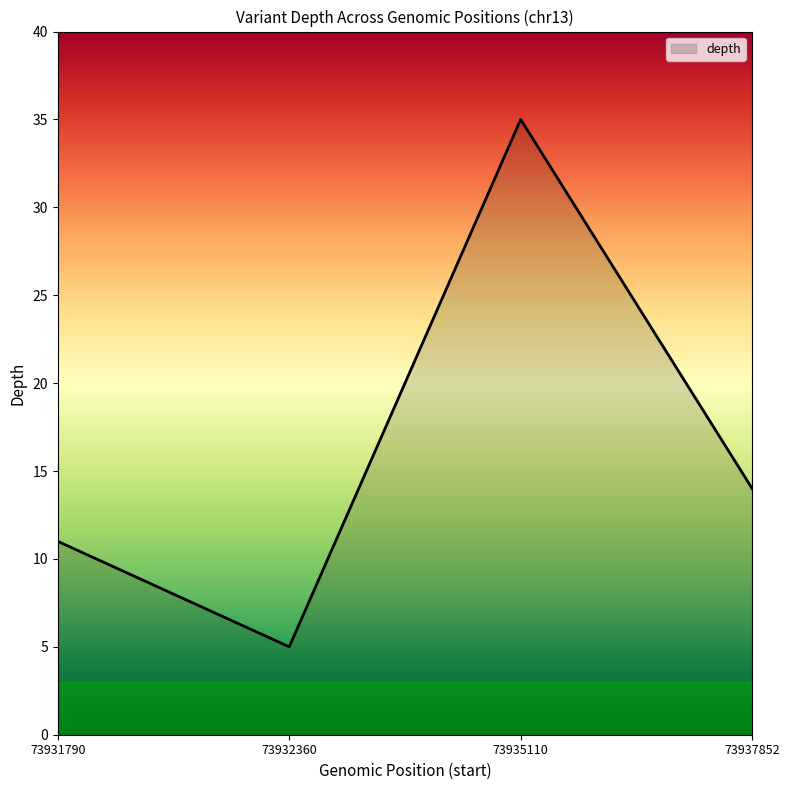

Rank the categories by value from highest to lowest.

73935110, 73937852, 73931790, 73932360